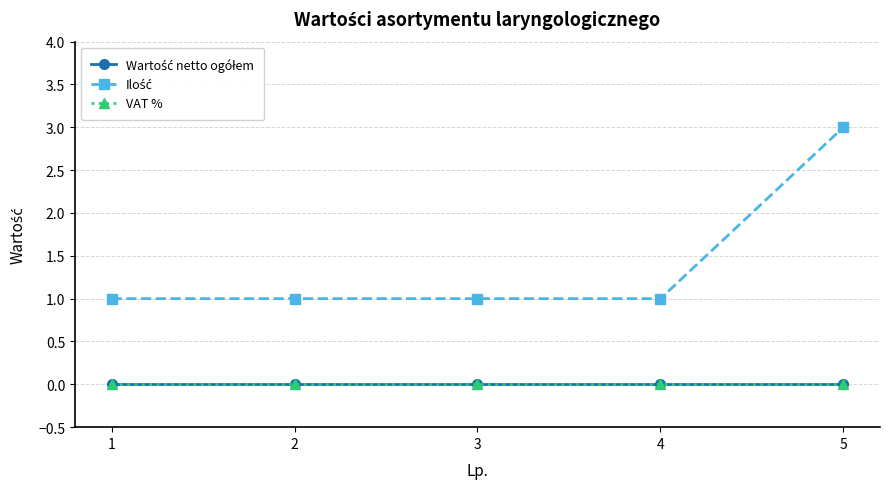

What is the spread (max minus min) of values at 1?

1